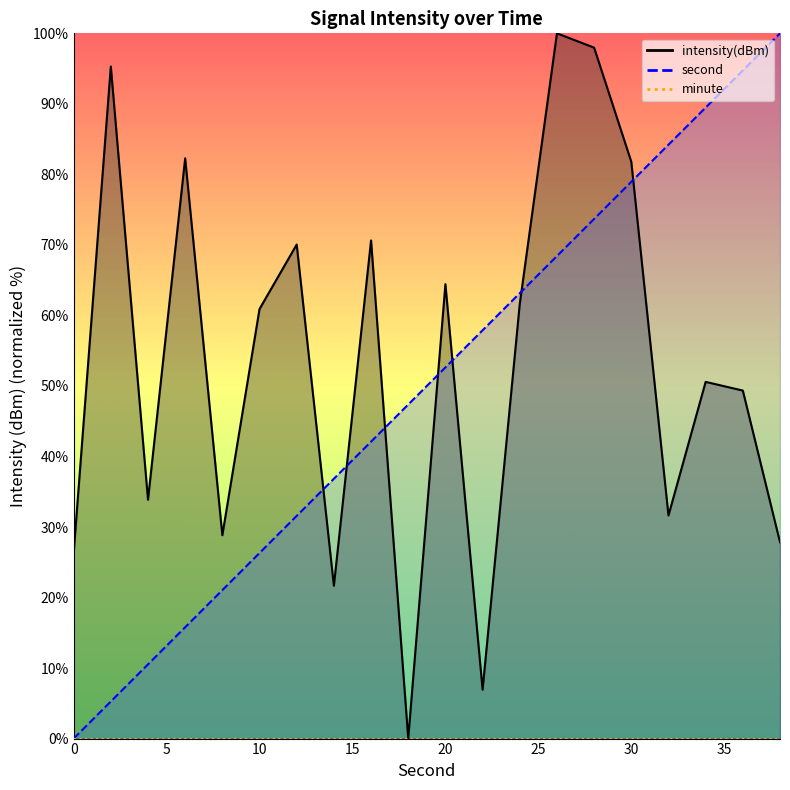

Reading left to right, transcribe all the data shown in this chart.

intensity(dBm): 0=26.3	2=95.3	4=33.9	6=82.3	8=28.8	10=60.9	12=70.1	14=21.7	16=70.6	18=0.0	20=64.4	22=6.9	24=61.6	26=100.0	28=98.0	30=81.8	32=31.6	34=50.6	36=49.3	38=27.8
second: 0=0.0	2=5.3	4=10.5	6=15.8	8=21.1	10=26.3	12=31.6	14=36.8	16=42.1	18=47.4	20=52.6	22=57.9	24=63.2	26=68.4	28=73.7	30=78.9	32=84.2	34=89.5	36=94.7	38=100.0